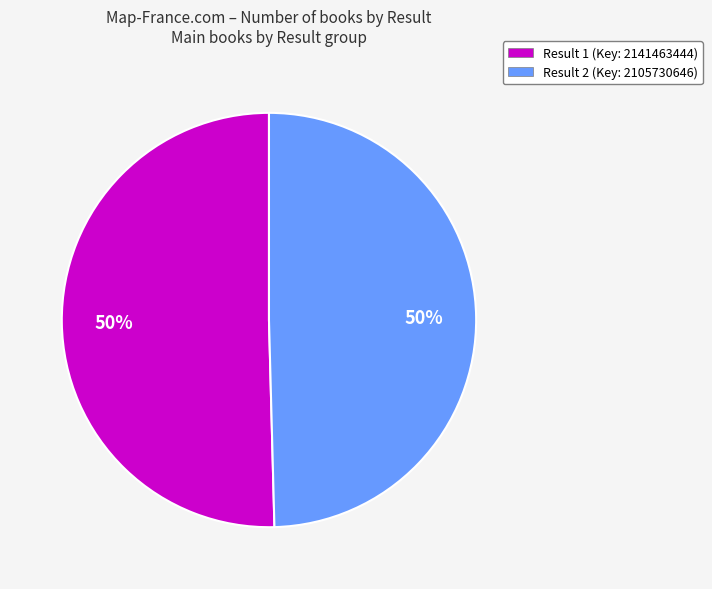

How many segments does this pie chart have?

2